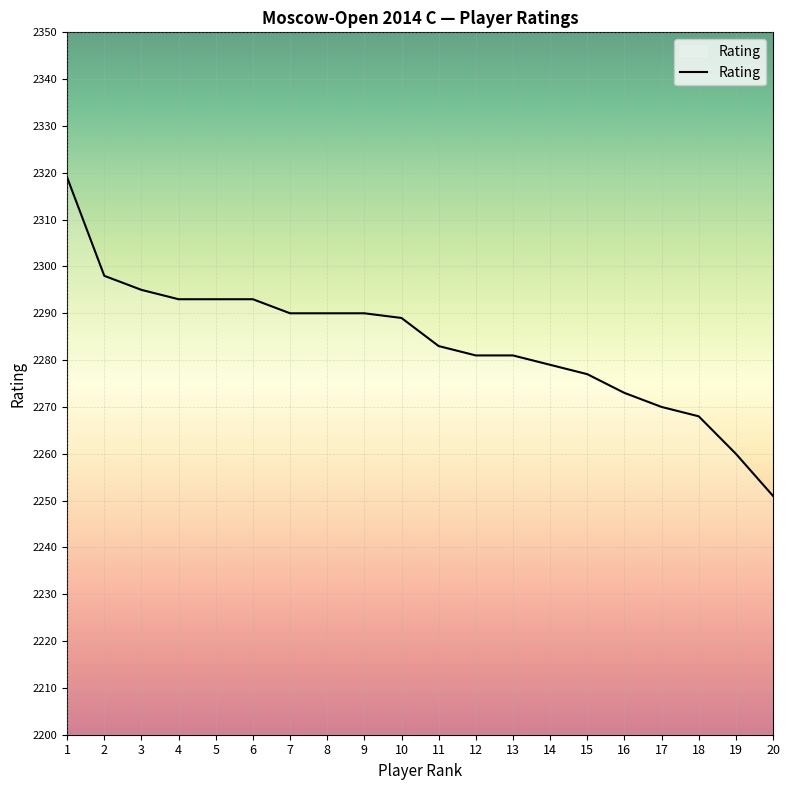

Which has a higher value, 6 or 8?

6